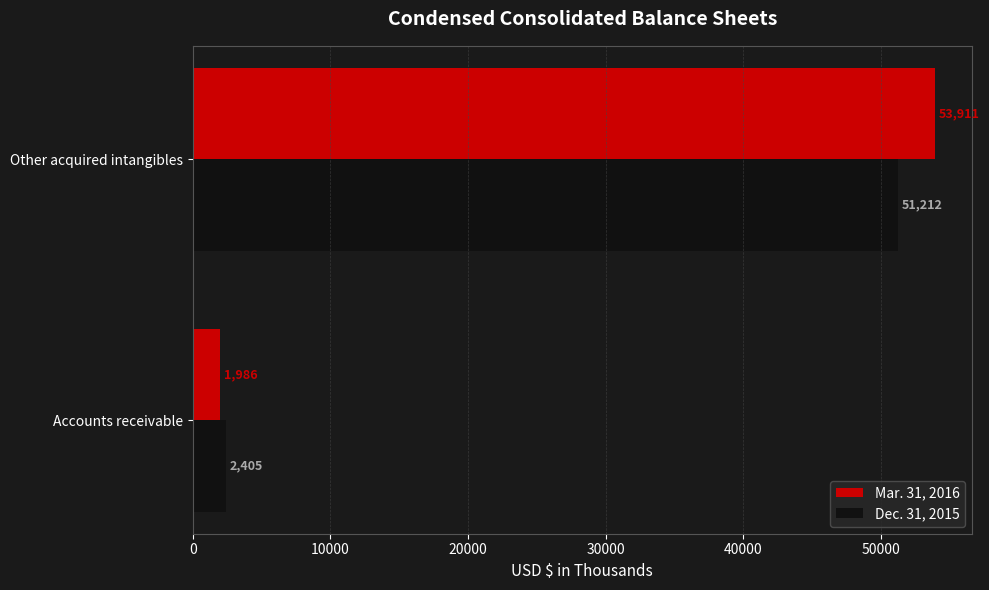

Is it true that Mar. 31, 2016 equals 53911 at Other acquired intangibles?

True